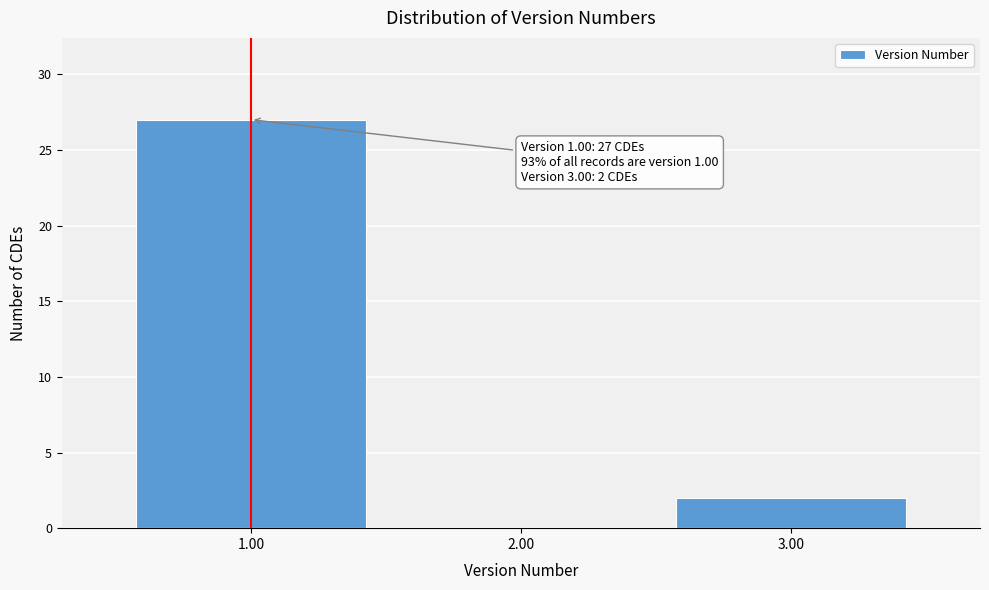

Reading left to right, transcribe all the data shown in this chart.

1.00=27	2.00=0	3.00=2